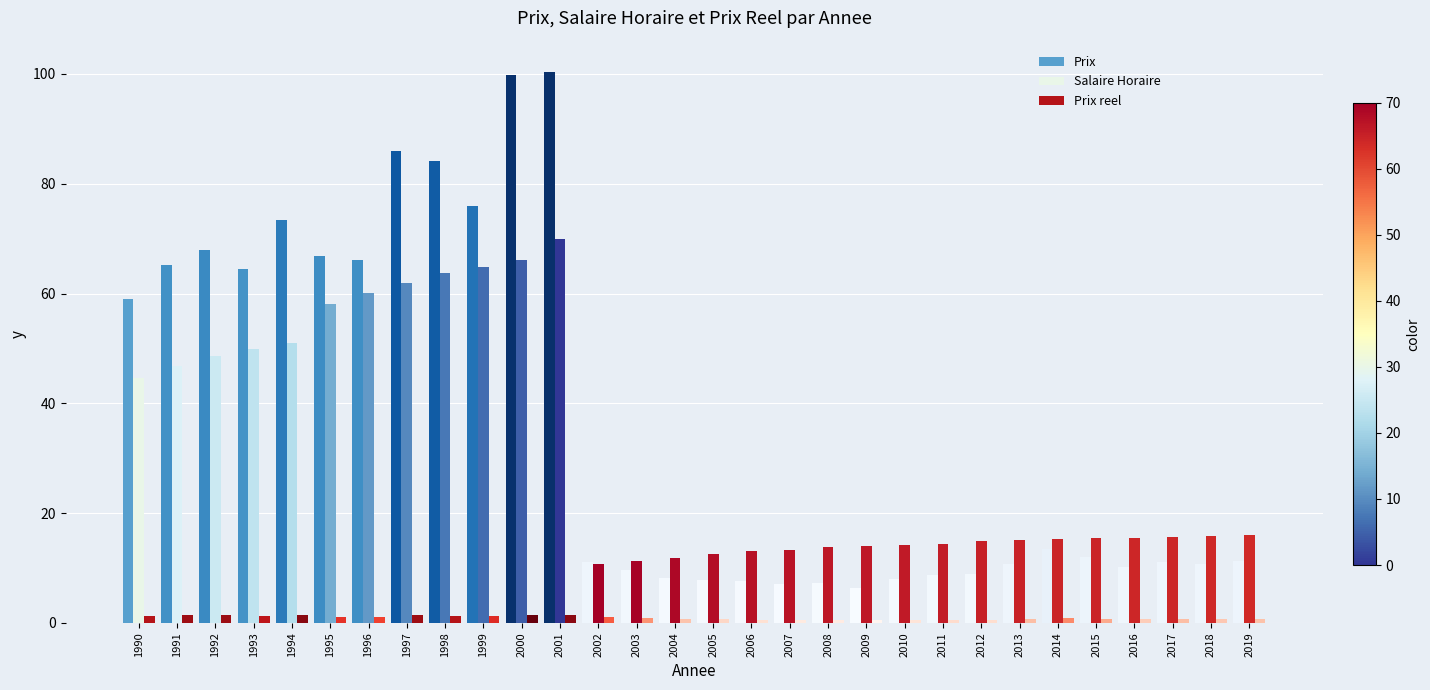

What is the sum of the Prix reel values at 2000 and 2016?

2.2